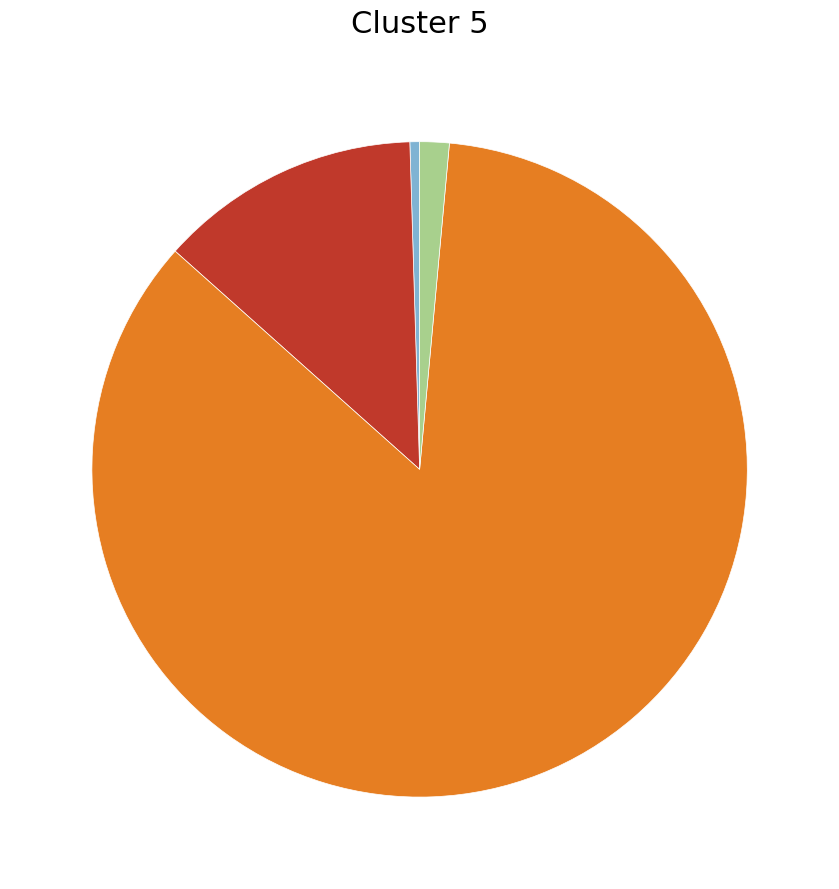

Does any single category account for the majority?

Yes